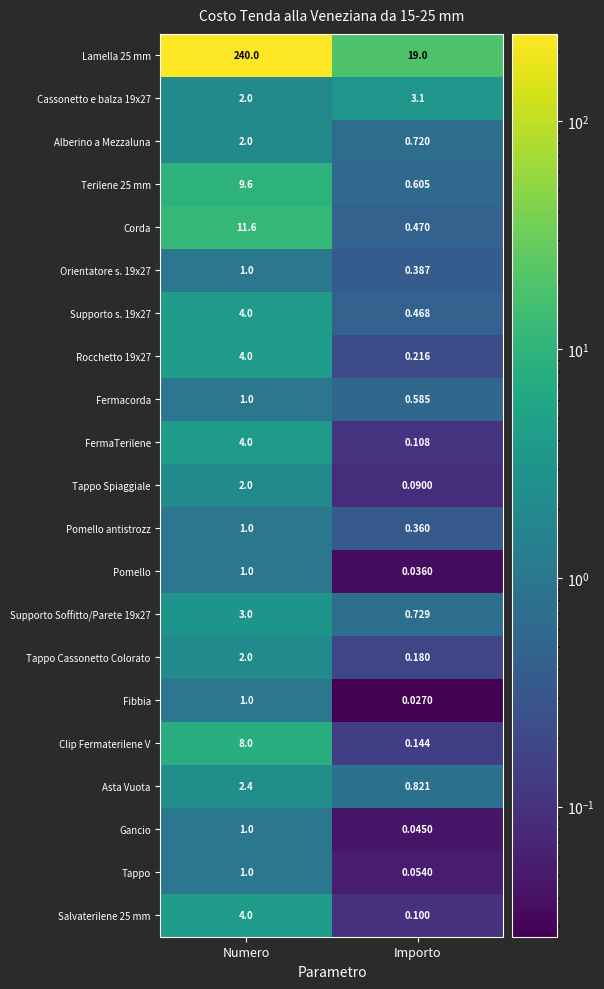

At which label is Rocchetto 19x27 closest to 2?

Importo